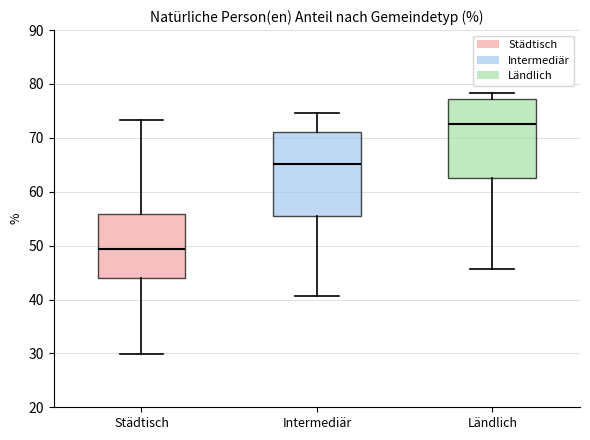

Which box has the highest median line?

Ländlich